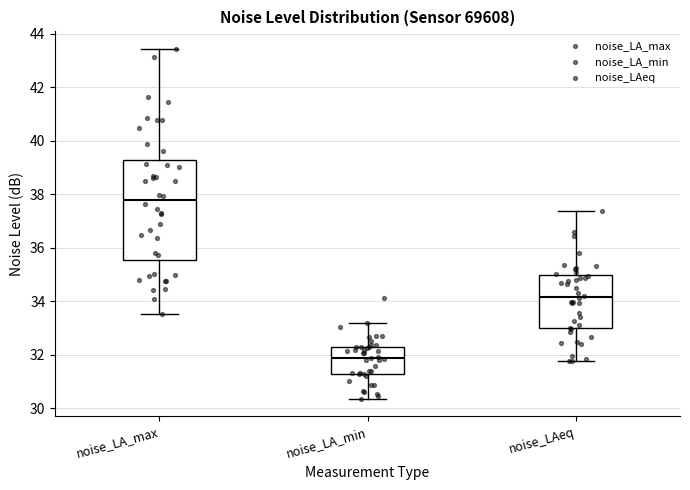

Reading left to right, read every box against the y-axis: the position of its median line, the range the box covers, and the ends of its whiskers. The values are not printed on the chart, so give them approximately, as read against the axis.

noise_LA_max: median 37.8, box 35.6 to 39.2, whiskers 33.6 to 43.4
noise_LA_min: median 32.0, box 31.2 to 32.4, whiskers 30.4 to 33.2
noise_LAeq: median 34.2, box 33.0 to 35.0, whiskers 31.8 to 37.4